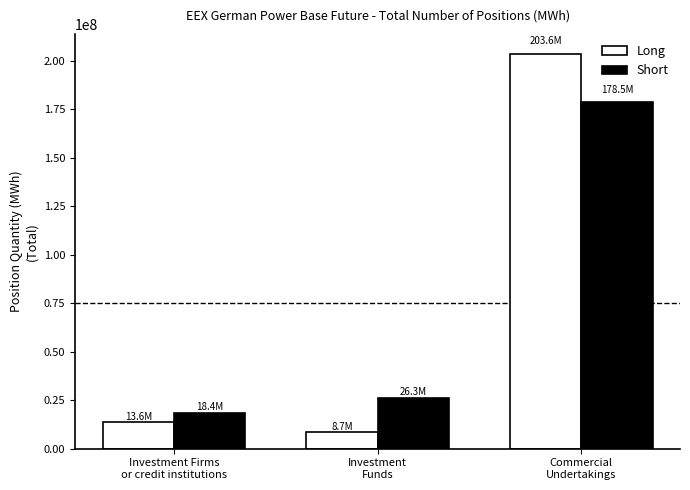

The Long series shows 203599931.2 at Commercial
Undertakings. True or false?

True